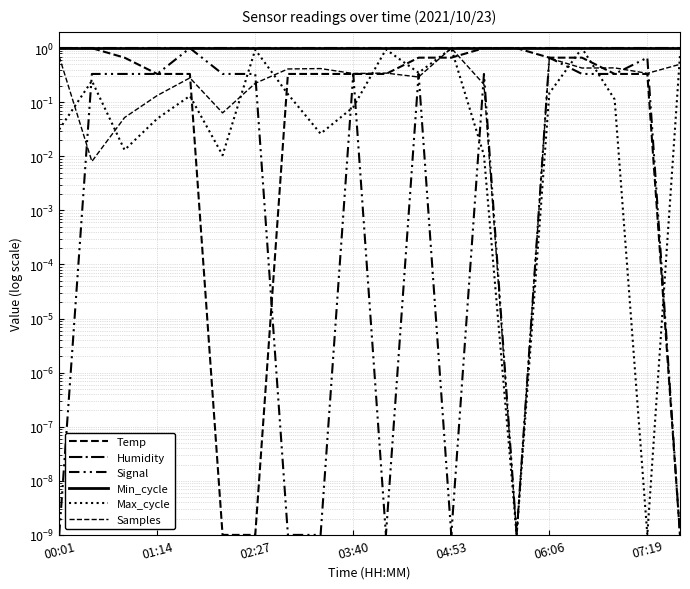

Which has a higher value, 06:06 or 10?

10